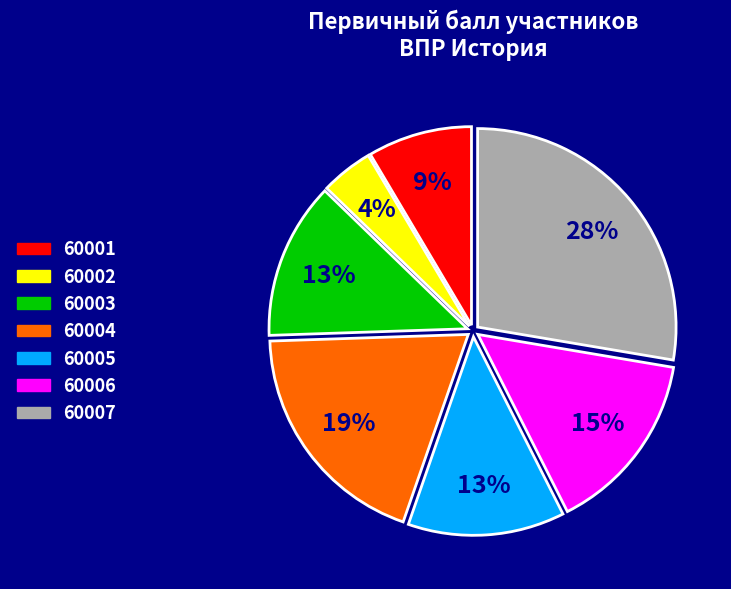

Which category has the smallest portion of the pie?

60002